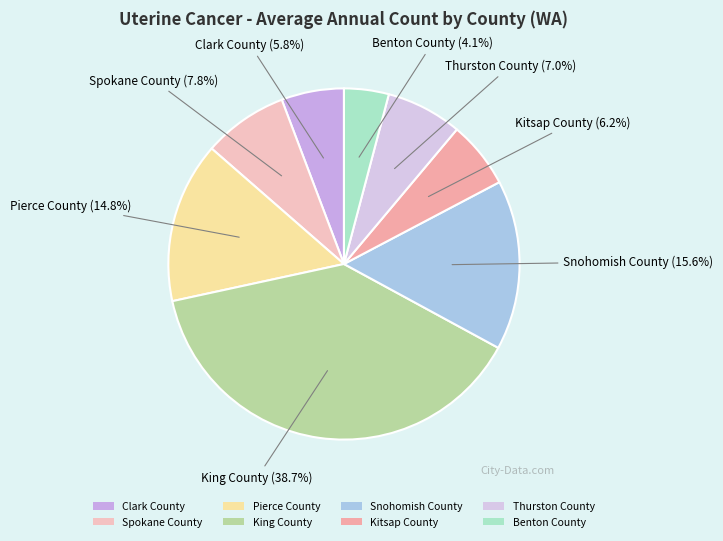

To the nearest percent, what portion does Kitsap County represent?

6%